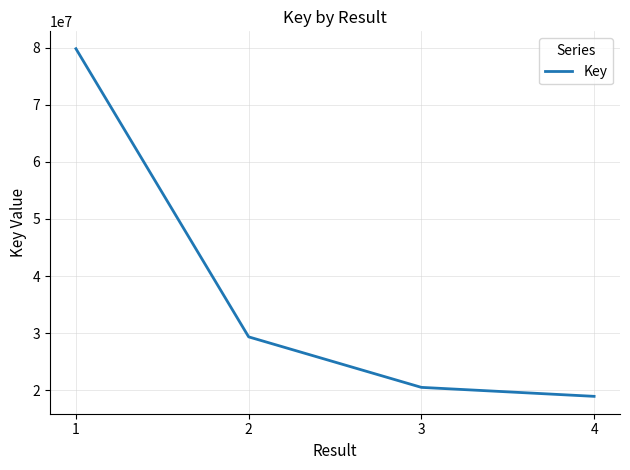

What value does the data have at 2?

29340853